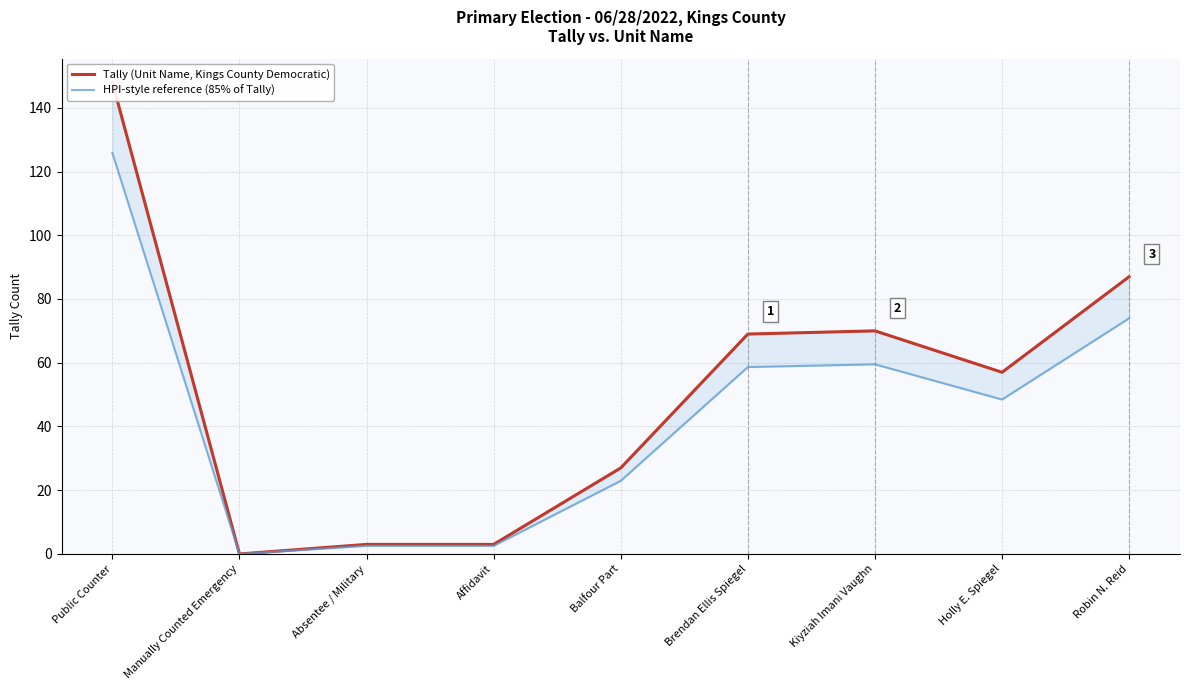

How many values in the HPI-style reference (85% of Tally) series are below 48?

4